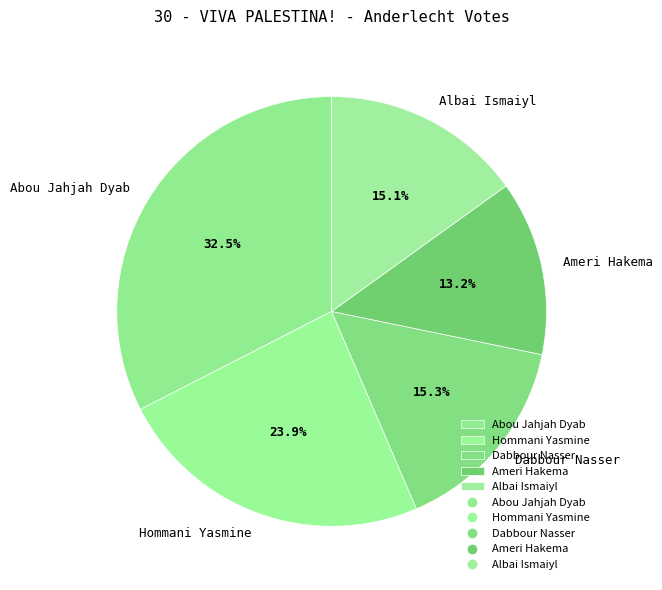

To the nearest percent, what is the difference between the largest and smallest slice percentages?

19%